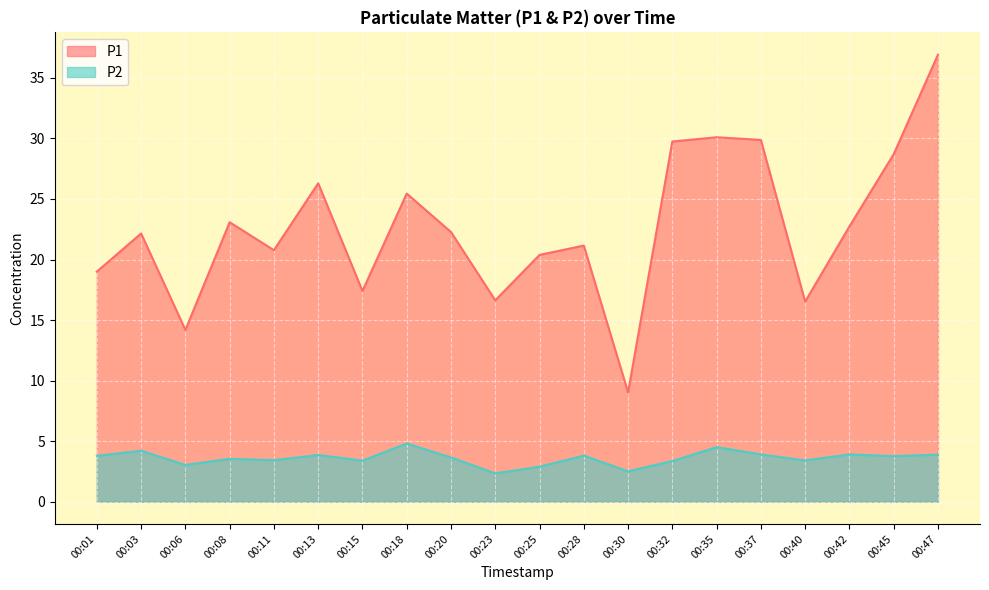

Rank the series by their average value, from lowest to highest.

P2, P1